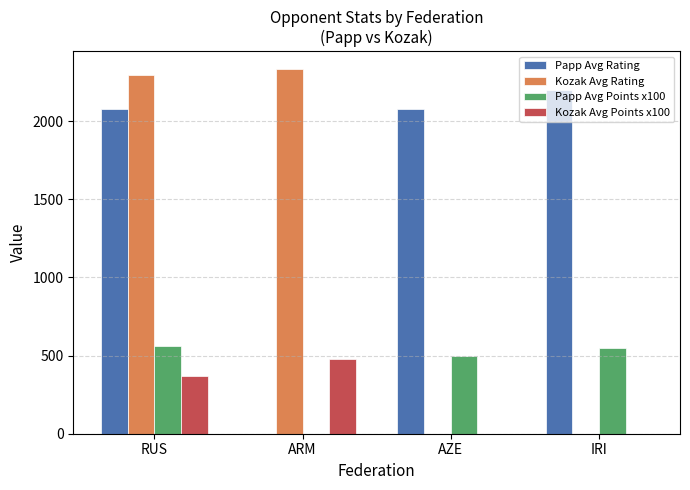

What are all the series names shown in the legend?

Papp Avg Rating, Kozak Avg Rating, Papp Avg Points x100, Kozak Avg Points x100